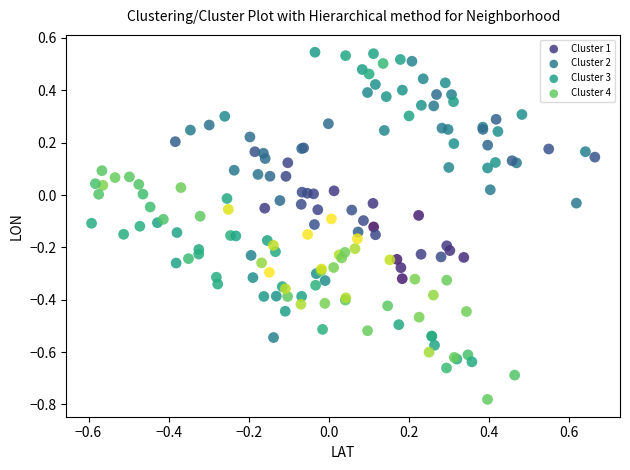

Which series has the largest Y range (max minus min)?

Cluster 4